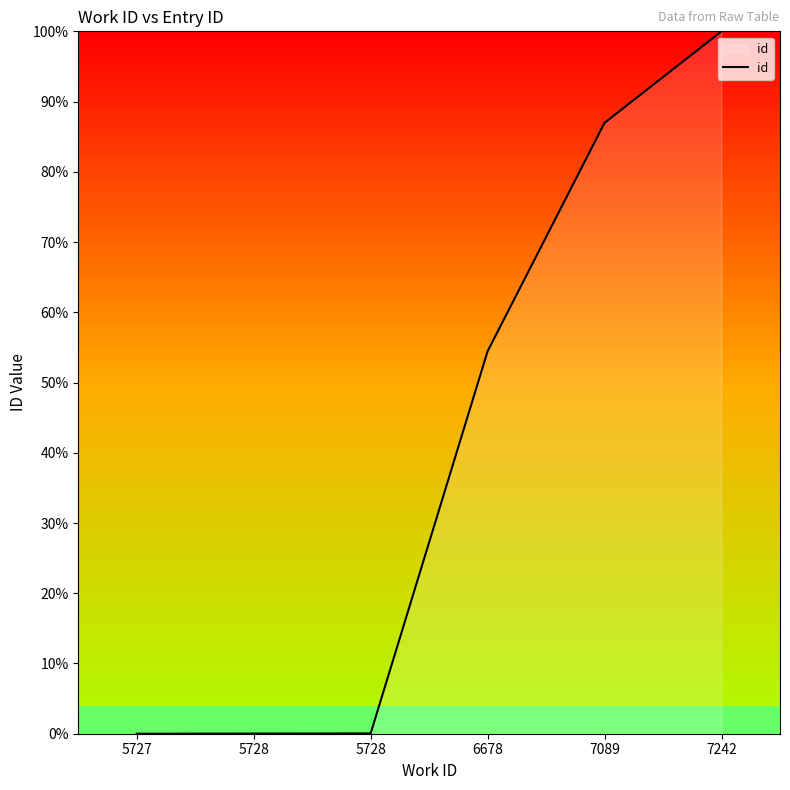

What is the change in value from 7089 to 7242?

+13.0